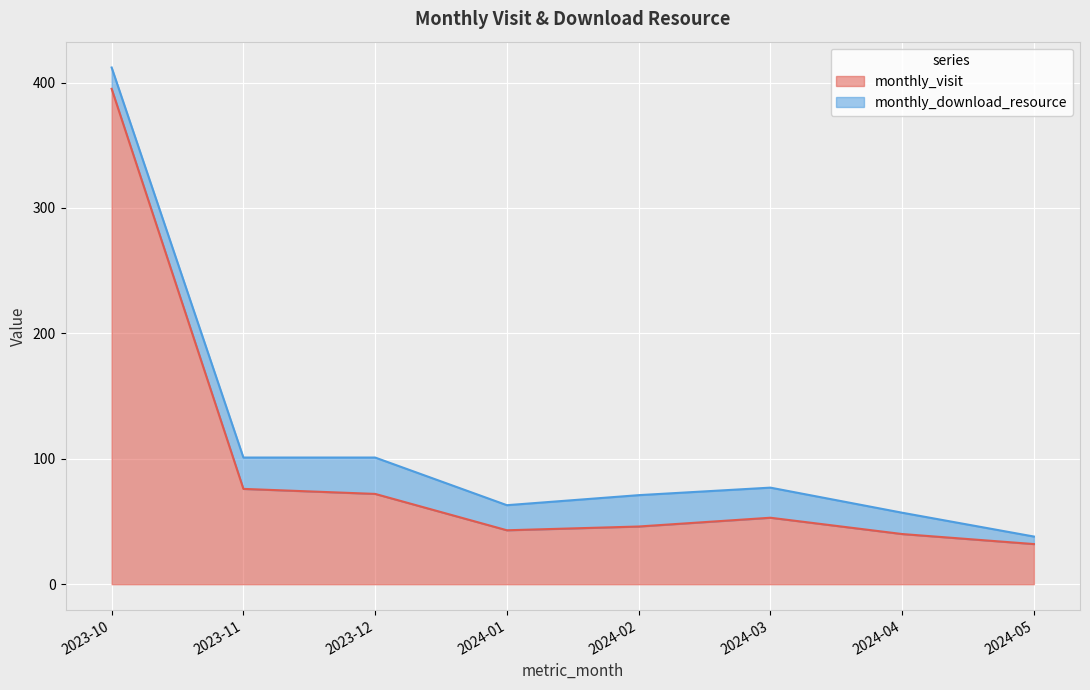

Which label corresponds to the smallest value in the chart?

2024-05